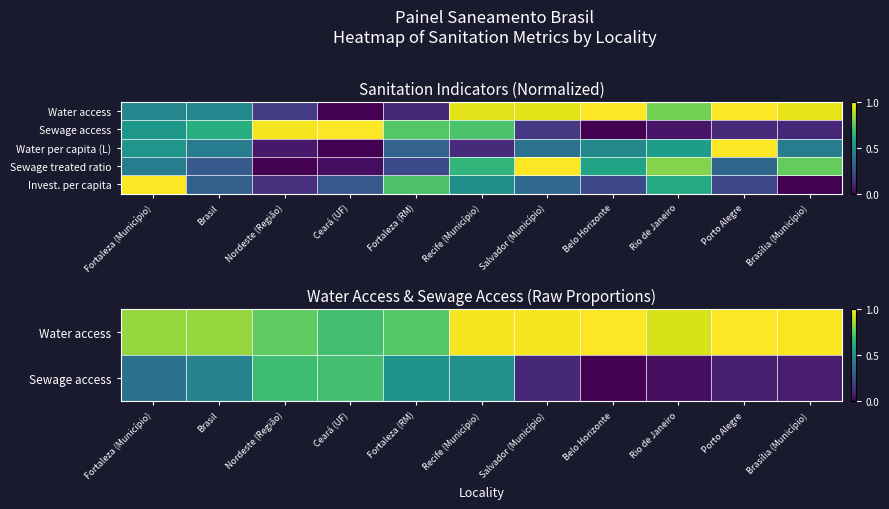

Is the value of Water per capita (L) at Brasil greater than the value of Sewage treated ratio at Brasil?

Yes